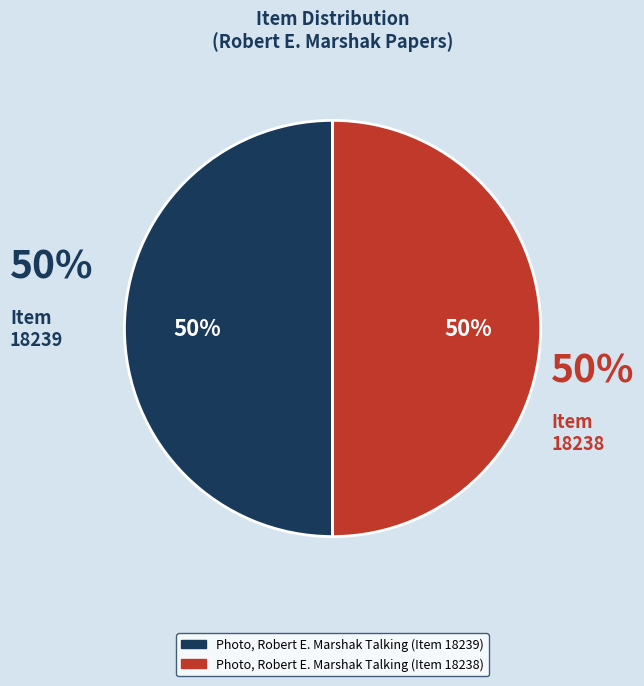

What percentage is the Photo, Robert E. Marshak Talking (Item 18239) slice, to the nearest percent?

50%